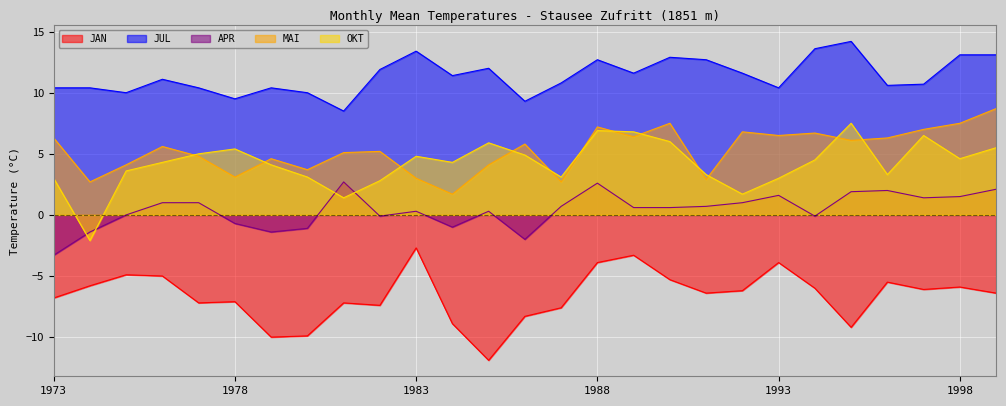

Which label corresponds to the smallest value in the chart?

1985